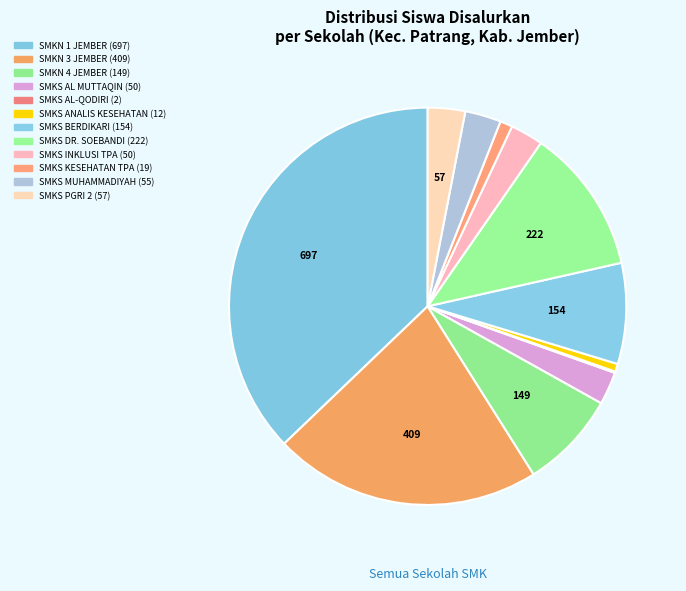

To the nearest percent, what is the difference between the largest and smallest slice percentages?

37%